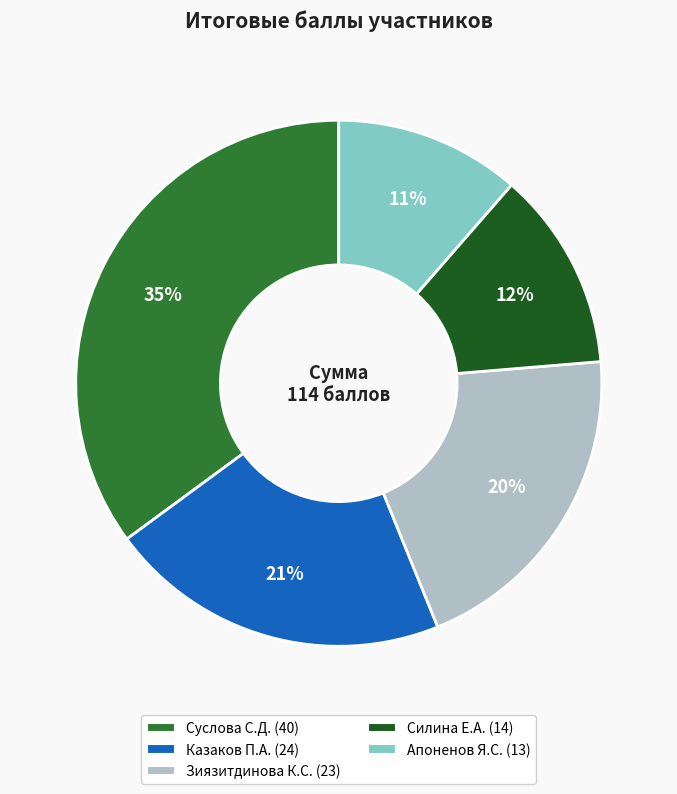

To the nearest percent, what is the average slice percentage?

20%